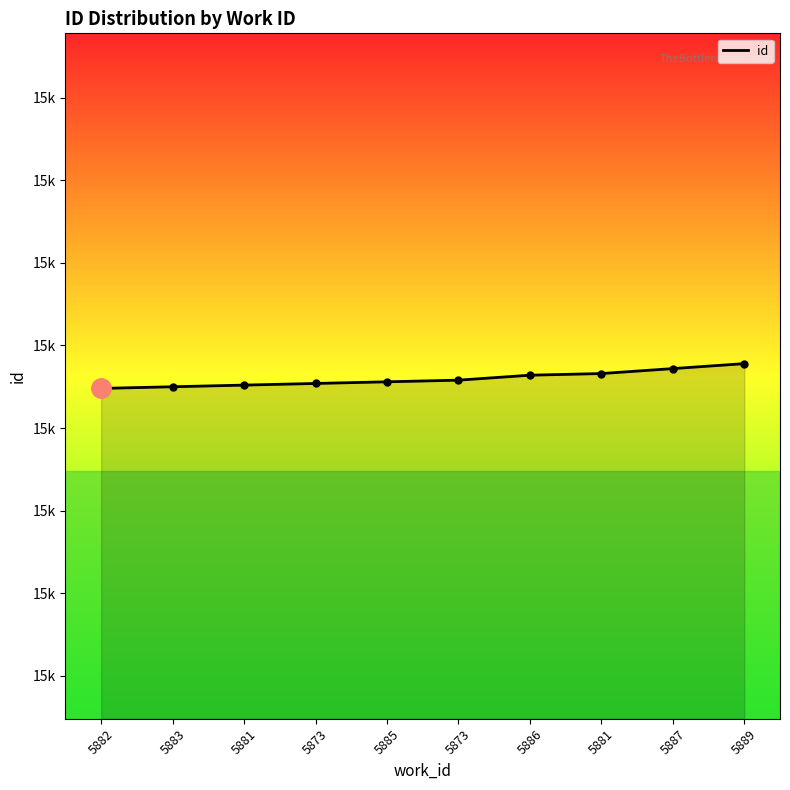

Rank the categories by value from lowest to highest.

5882, 5883, 5881, 5873, 5885, 5873, 5886, 5881, 5887, 5889